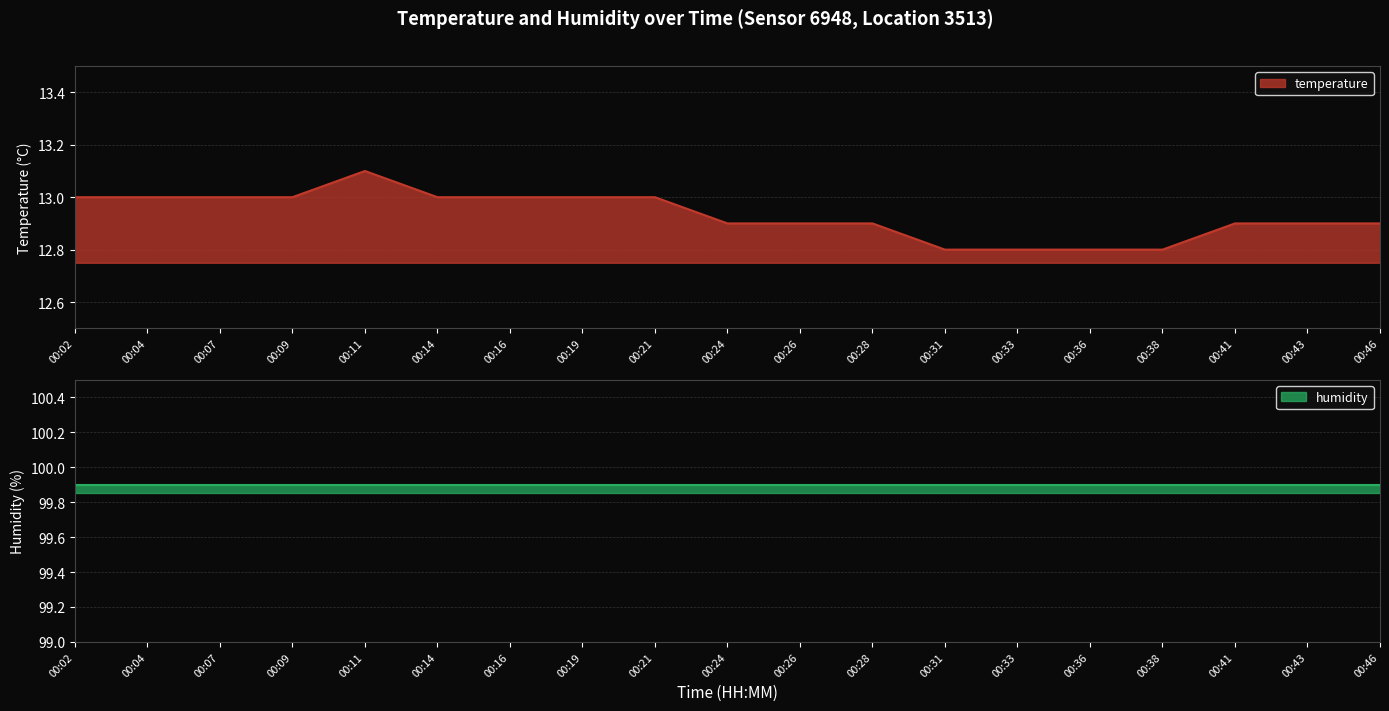

Which category has the highest value across all series?

00:11